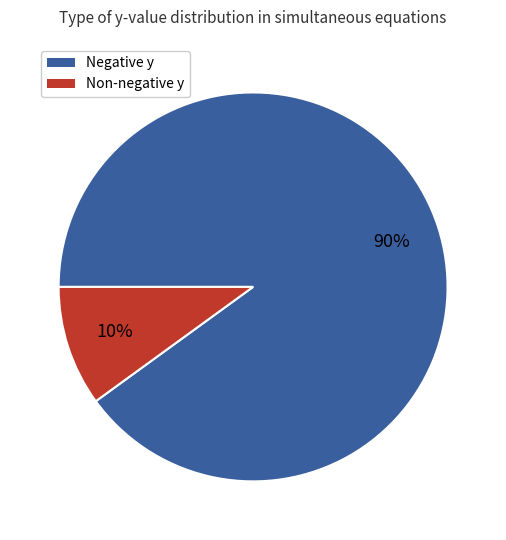

Is there any slice that represents more than half of the pie?

Yes